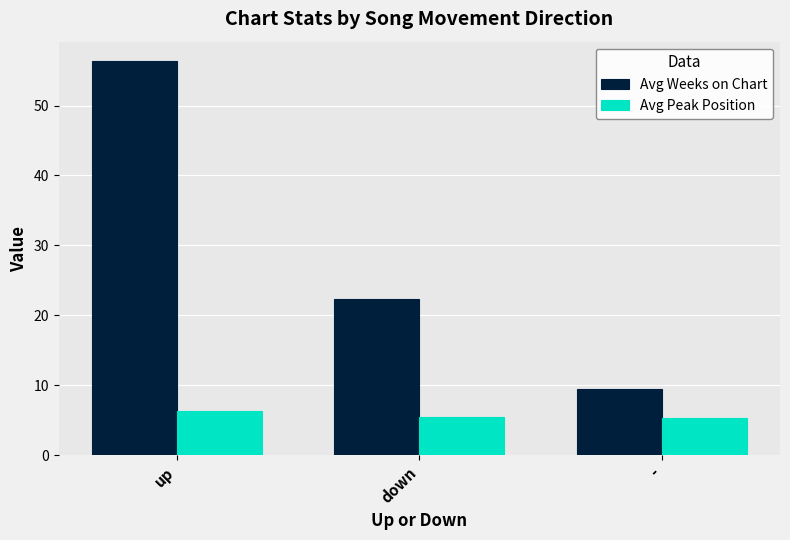

What is the minimum value shown in the chart?

5.3